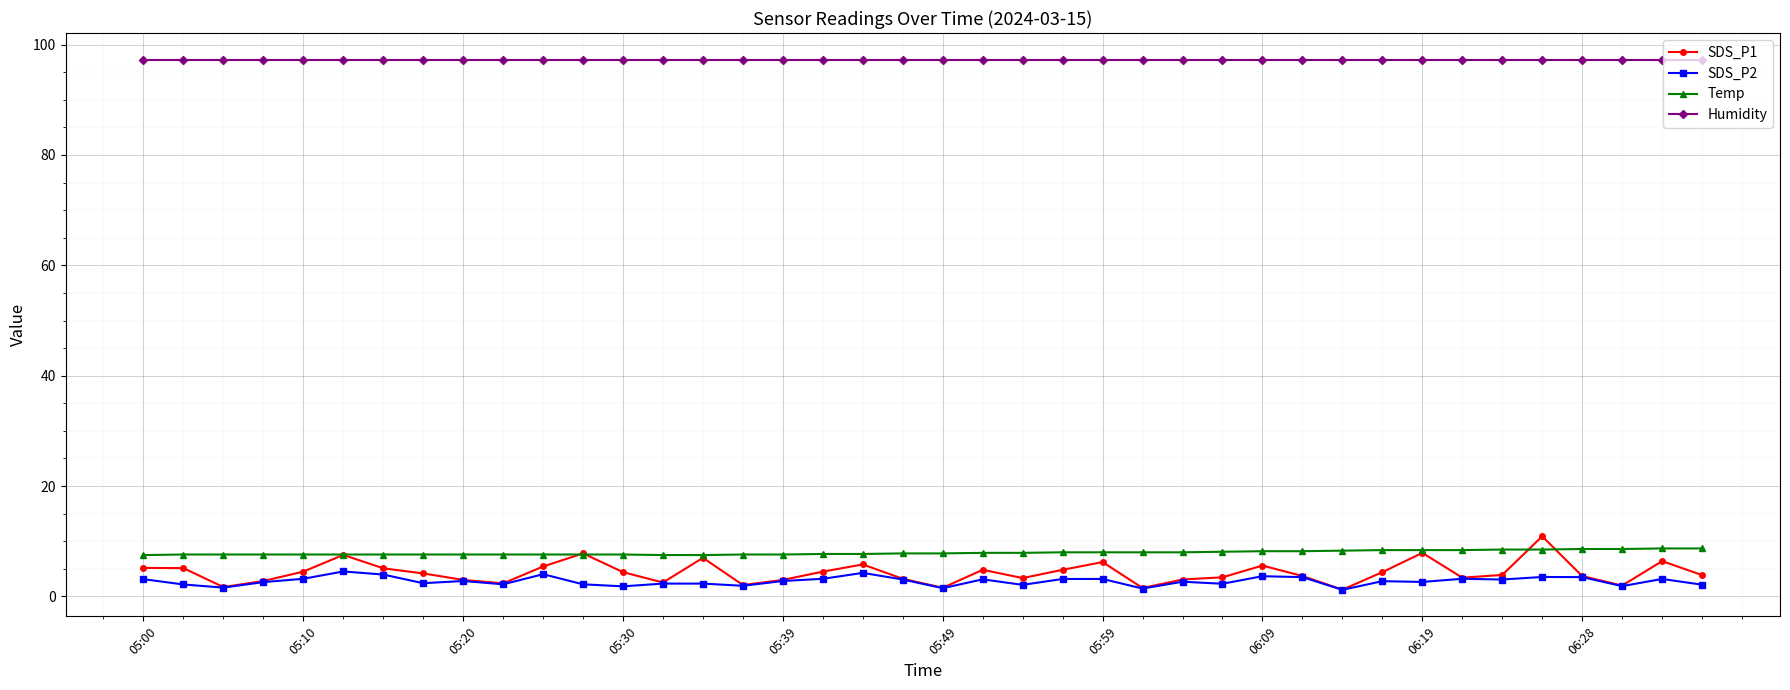

Which series has the largest range (max minus min)?

SDS_P1